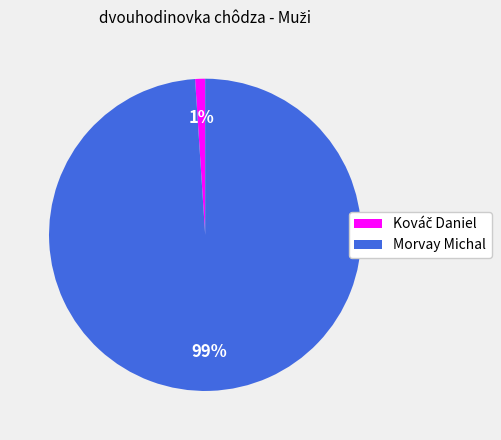

The Morvay Michal slice represents 99% of the pie. True or false?

True